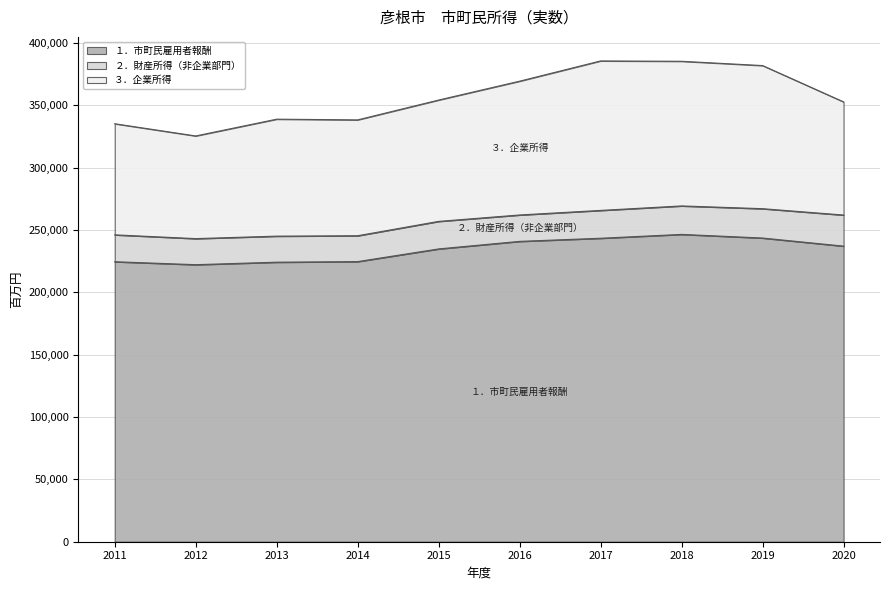

How many lines are shown in the chart?

3